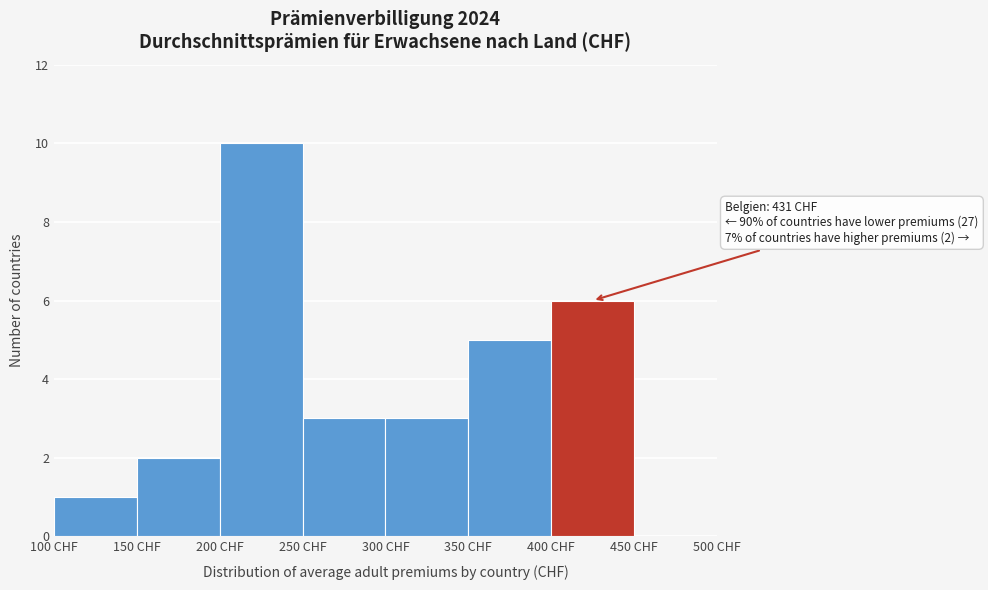

Over which range of the x-axis is the bar tallest?

200 to 250